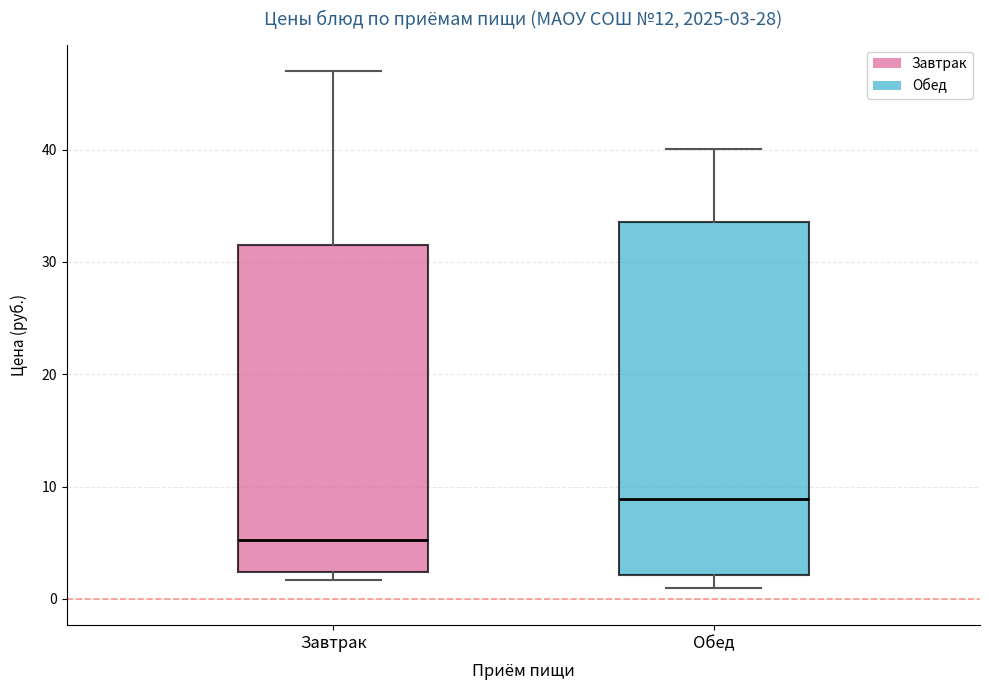

Which box has the highest median line?

Обед